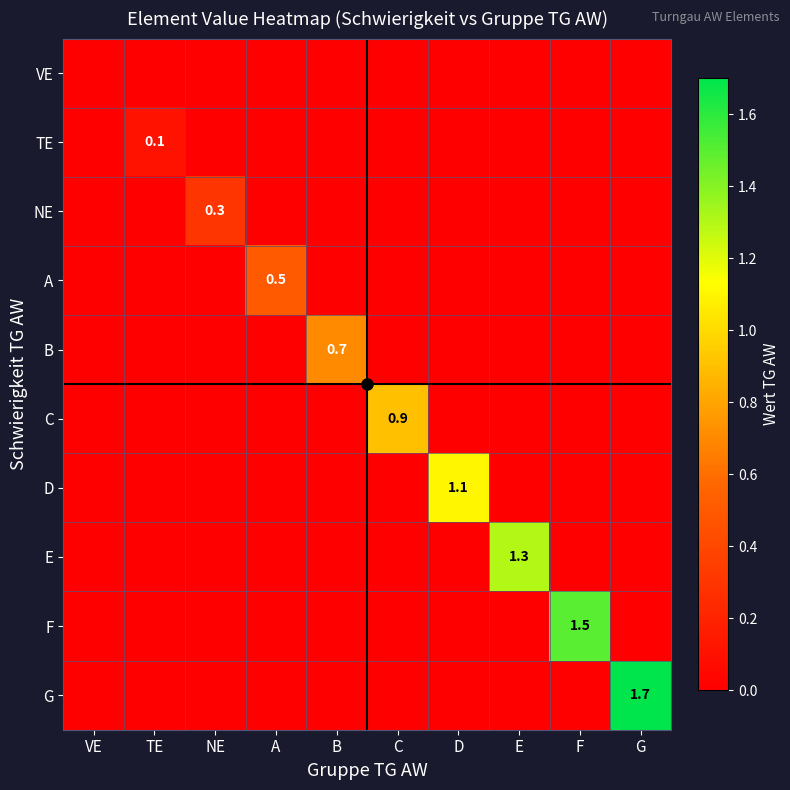

True or false: TE has a value of 0.0 at D.

True